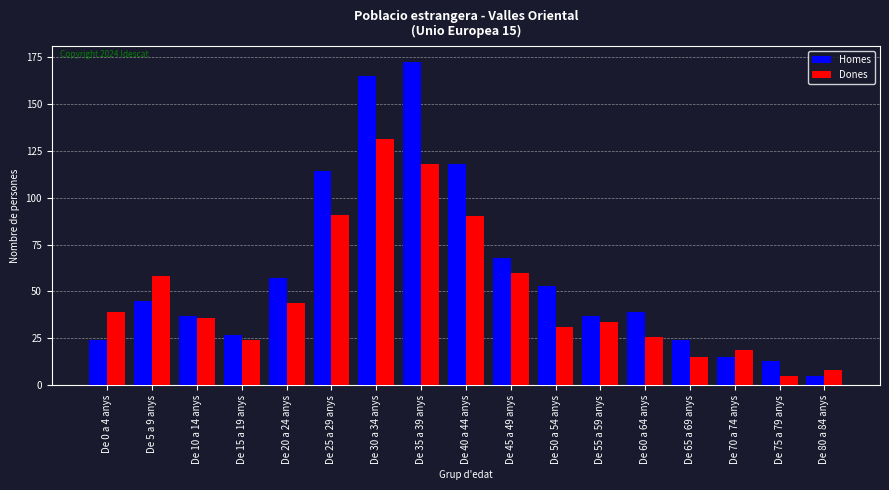

What is the label of the 16th bar from the right?

De 5 a 9 anys